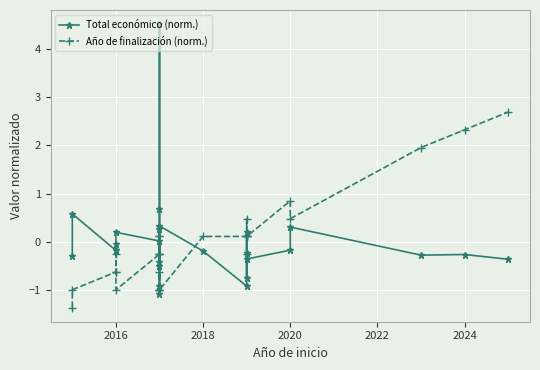

Rank the series at 2016 from lowest to highest value.

Año de finalización (norm.), Total económico (norm.)